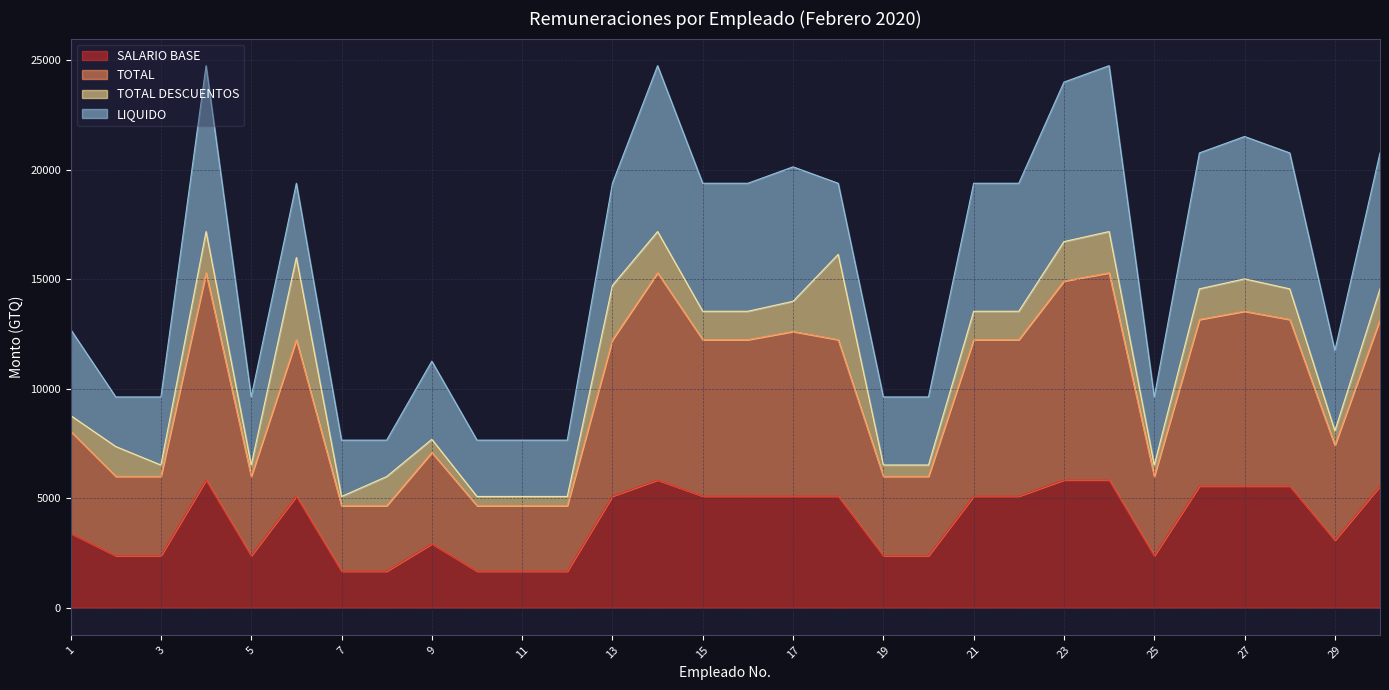

What is the maximum value for SALARIO BASE?

5835.0